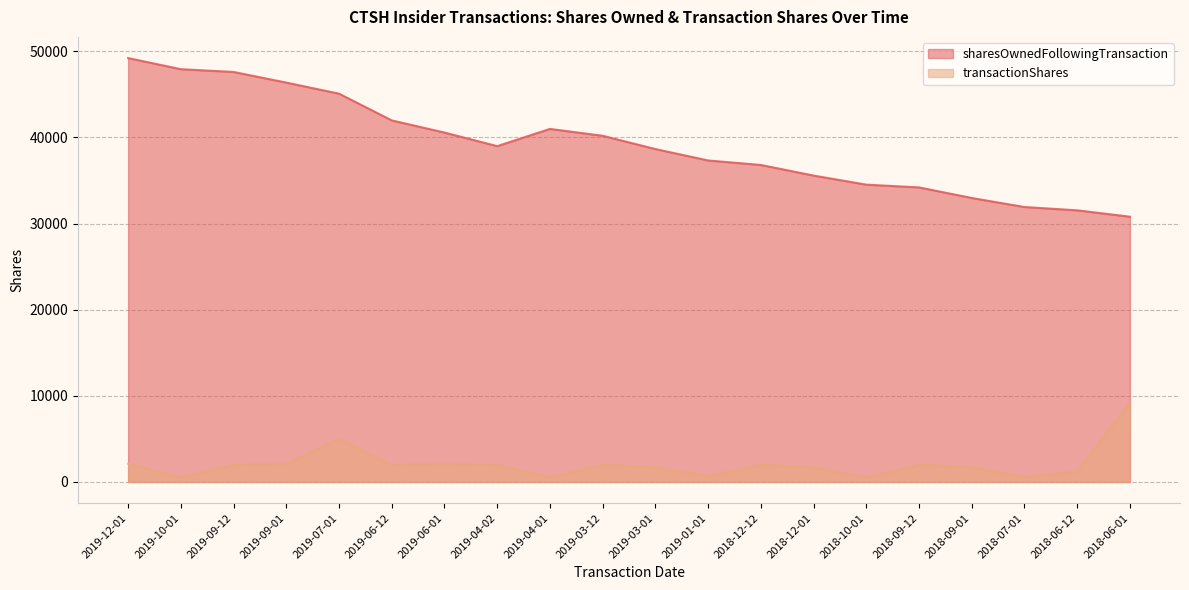

What is the greatest value displayed?

49215